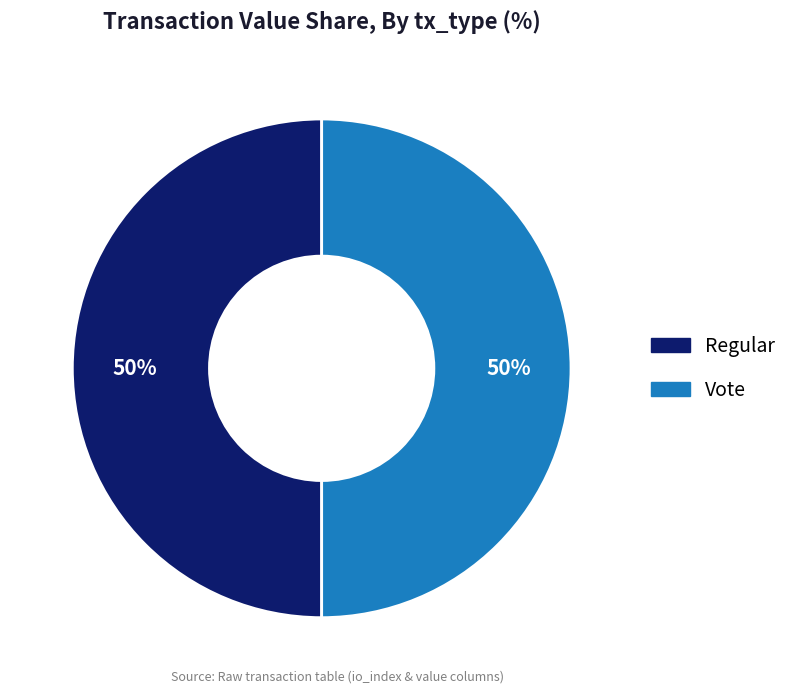

Do Vote and Regular together represent more than half of the pie?

Yes